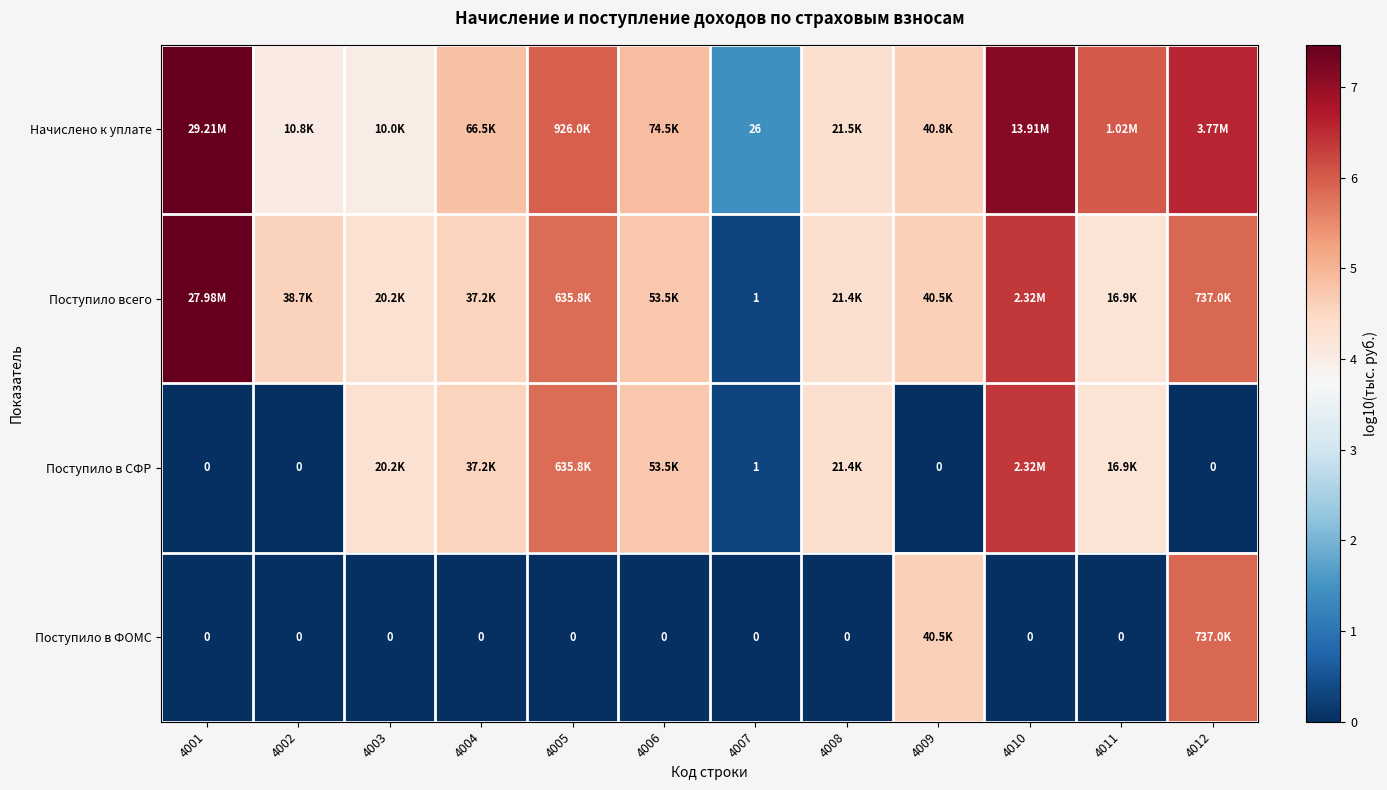

What is the maximum value shown in the chart?

7.5